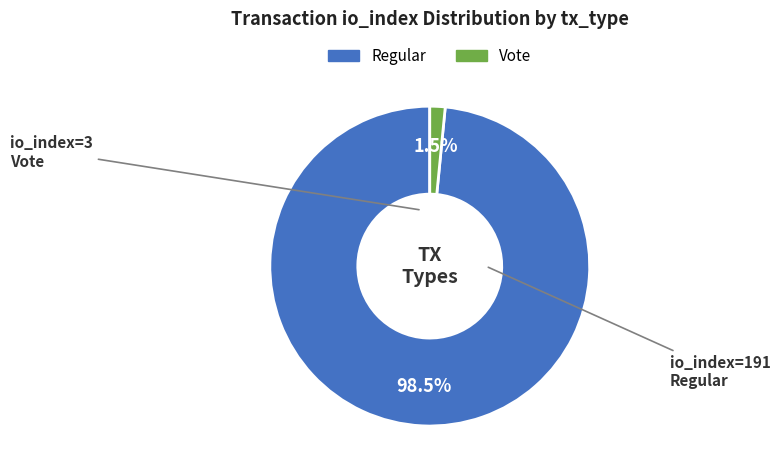

Does any single category account for the majority?

Yes